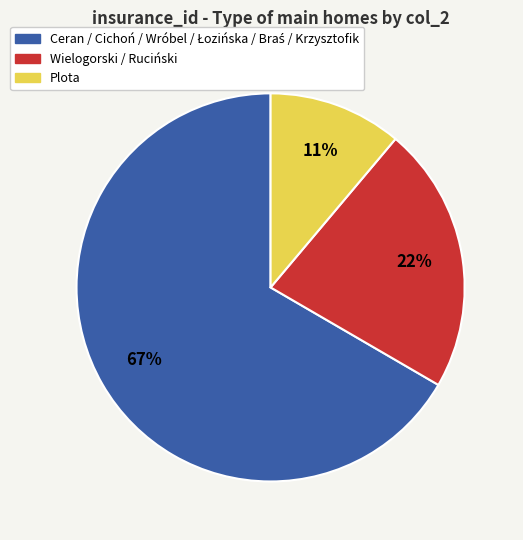

Is there any slice that represents more than half of the pie?

Yes